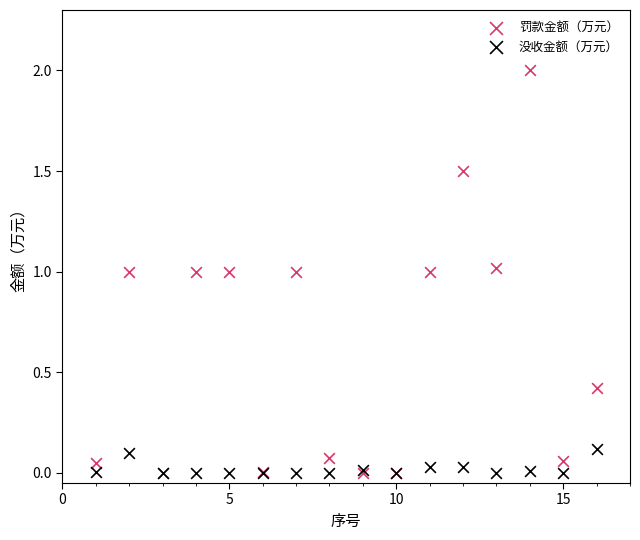

What are all the series names shown in the legend?

罚款金额（万元）, 没收金额（万元）